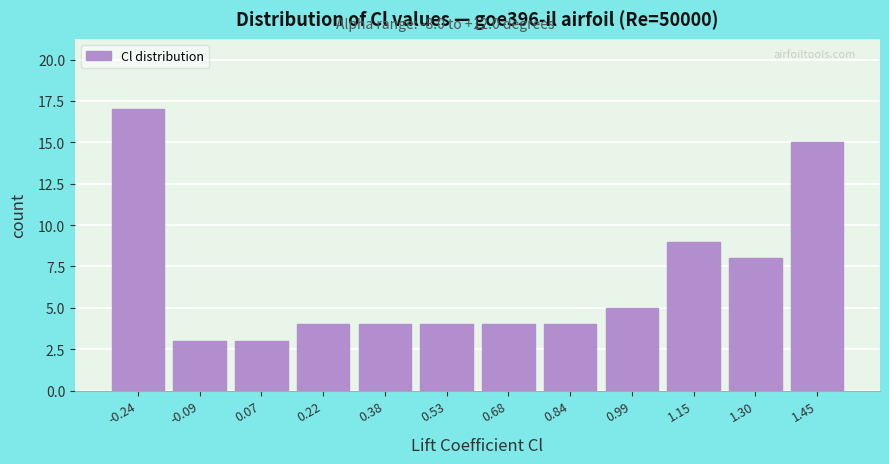

What is the height of the bar covering 0.14 to 0.30 on the x-axis? Neither the bar edges nor the heights are printed on the chart, so give them approximately, as read against the axes.

4